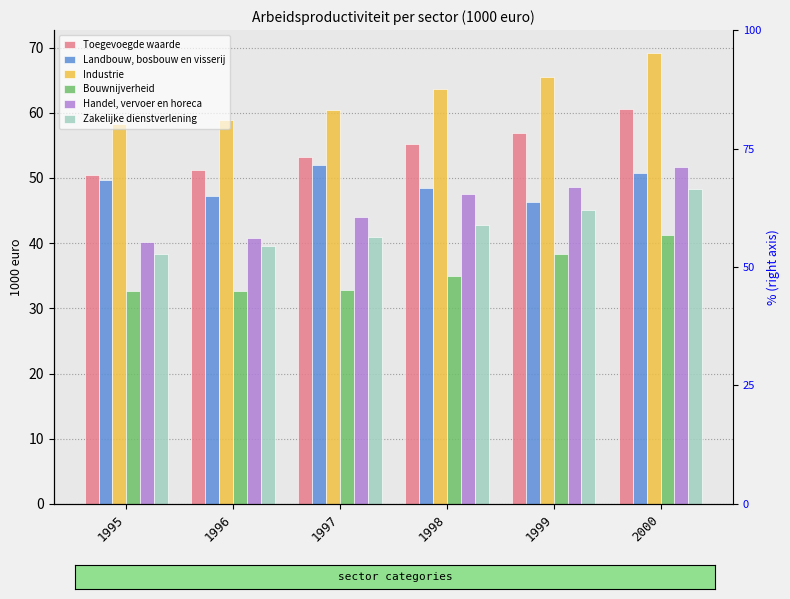

Between 1997 and 1999, which series saw the biggest shift?

Landbouw, bosbouw en visserij